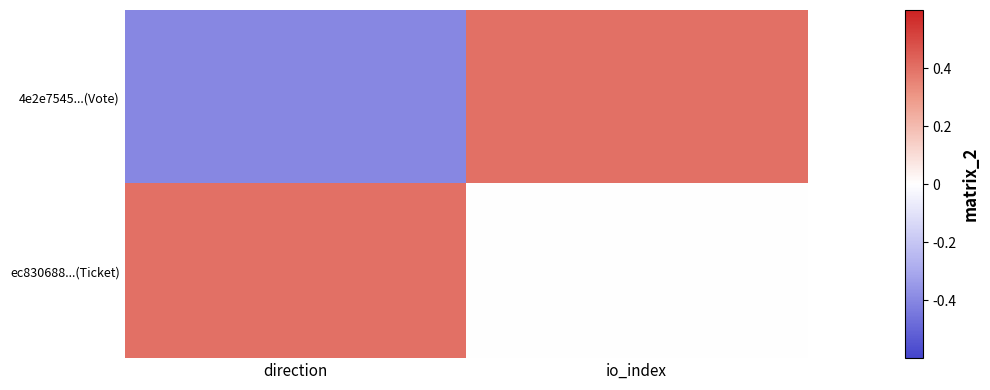

Reading left to right, what are all the values shown in this chart?

4e2e7545...(Vote): direction=-1	io_index=1
ec830688...(Ticket): direction=1	io_index=0